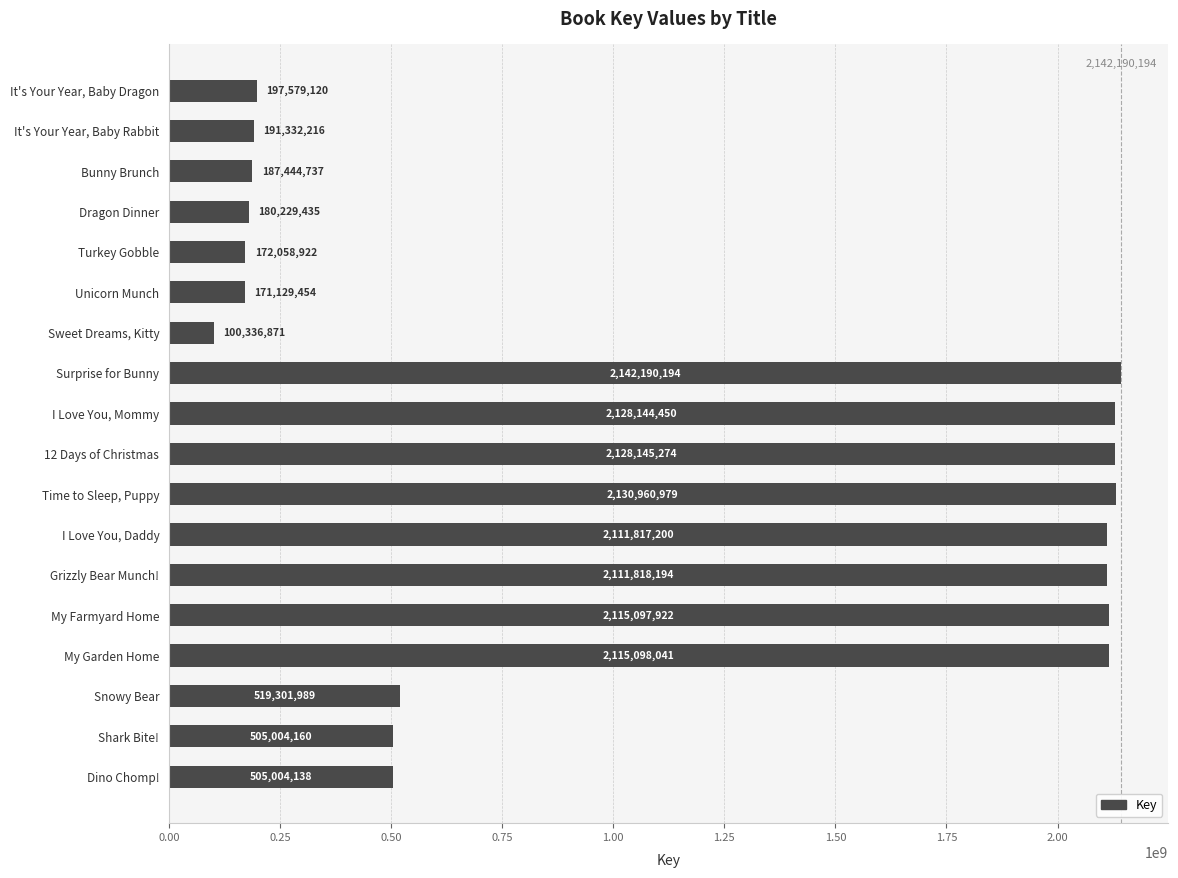

Are the bars horizontal?

Yes